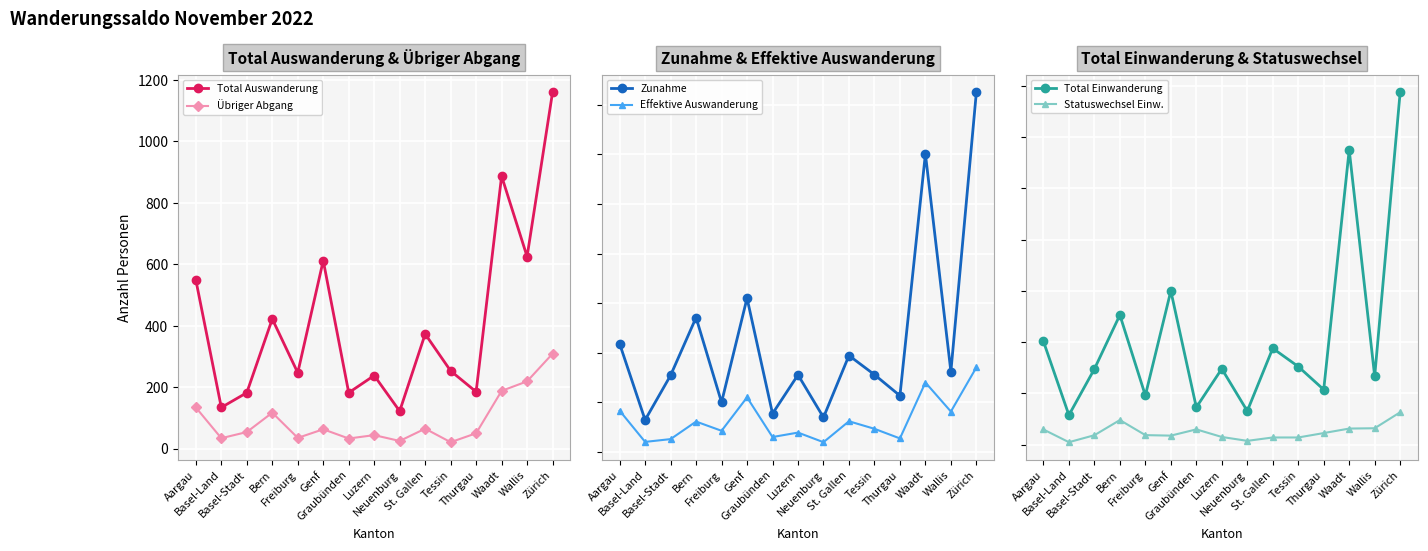

Where is the first local maximum for Statuswechsel Einw.?

Bern